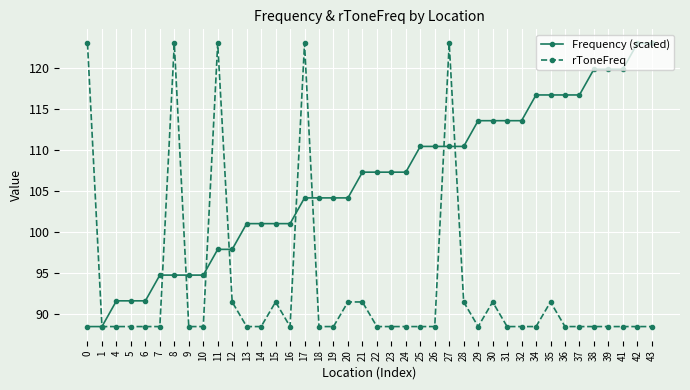

True or false: rToneFreq has more than 2 points higher than both neighbors.

True